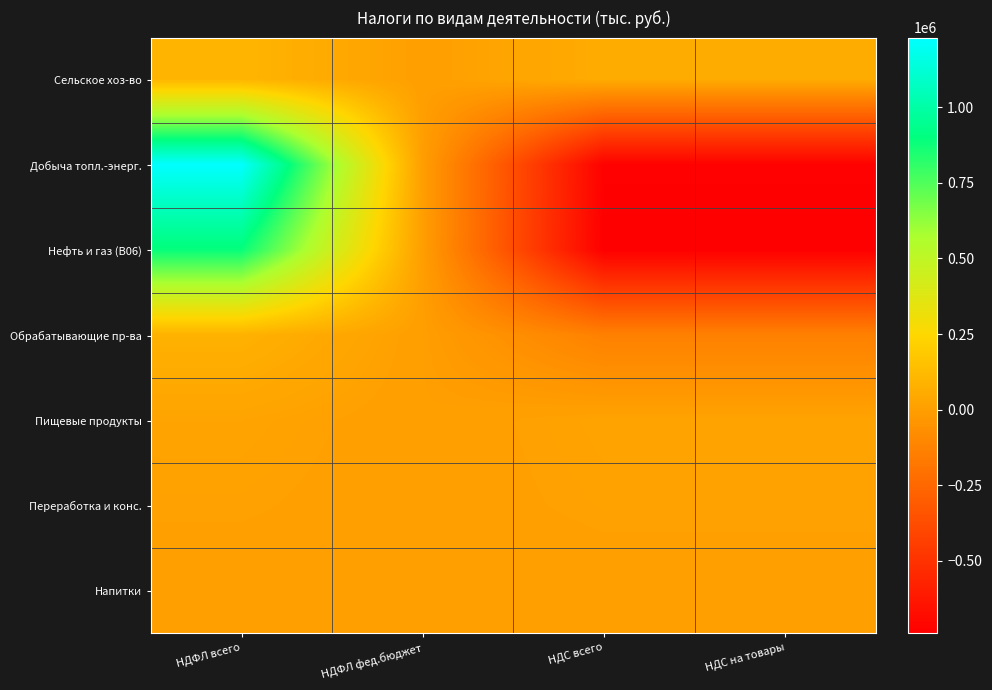

Reading left to right, what are all the values shown in this chart?

Сельское хоз-во: НДФЛ всего=100076	НДФЛ фед.бюджет=1047	НДС всего=57991	НДС на товары=57991
Добыча топл.-энерг.: НДФЛ всего=1230324	НДФЛ фед.бюджет=1035	НДС всего=-729728	НДС на товары=-729728
Нефть и газ (B06): НДФЛ всего=890534	НДФЛ фед.бюджет=1035	НДС всего=-739729	НДС на товары=-739729
Обрабатывающие пр-ва: НДФЛ всего=85331	НДФЛ фед.бюджет=0	НДС всего=-133474	НДС на товары=-133474
Пищевые продукты: НДФЛ всего=22314	НДФЛ фед.бюджет=0	НДС всего=21096	НДС на товары=21096
Переработка и конс.: НДФЛ всего=13229	НДФЛ фед.бюджет=0	НДС всего=15367	НДС на товары=15367
Напитки: НДФЛ всего=118	НДФЛ фед.бюджет=0	НДС всего=95	НДС на товары=95